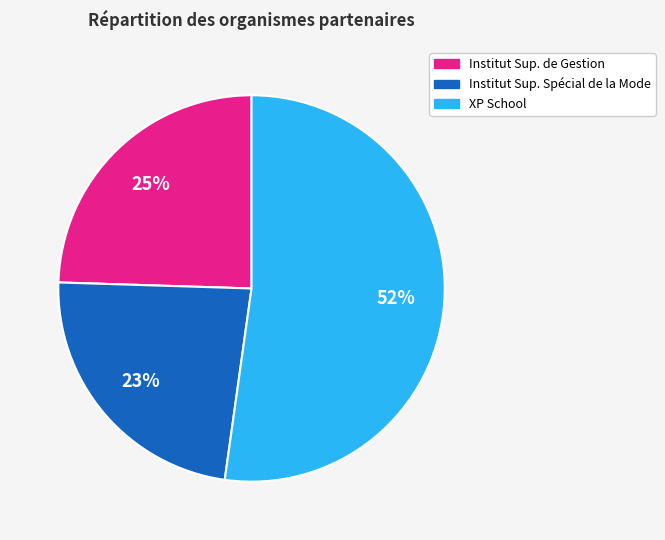

To the nearest percent, what is the difference between the largest and smallest slice percentages?

29%